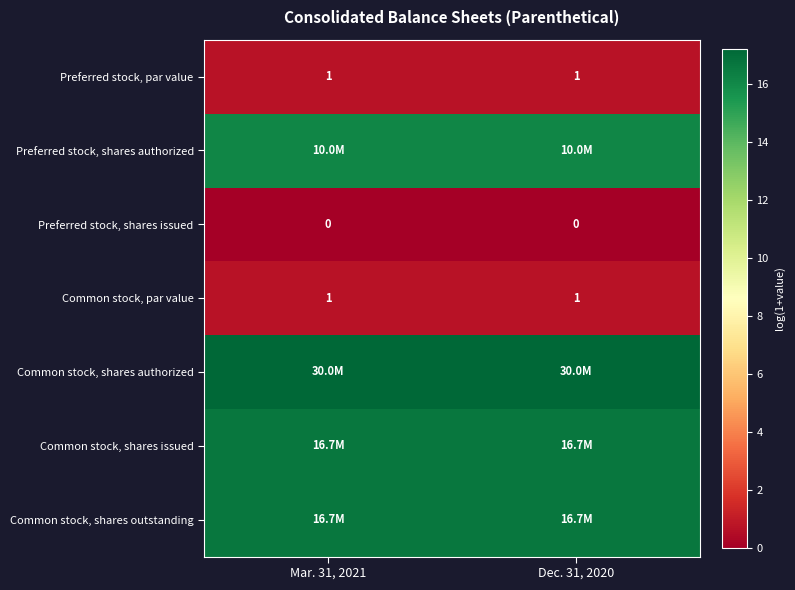

Which series has the largest total across all categories?

Common stock, shares authorized